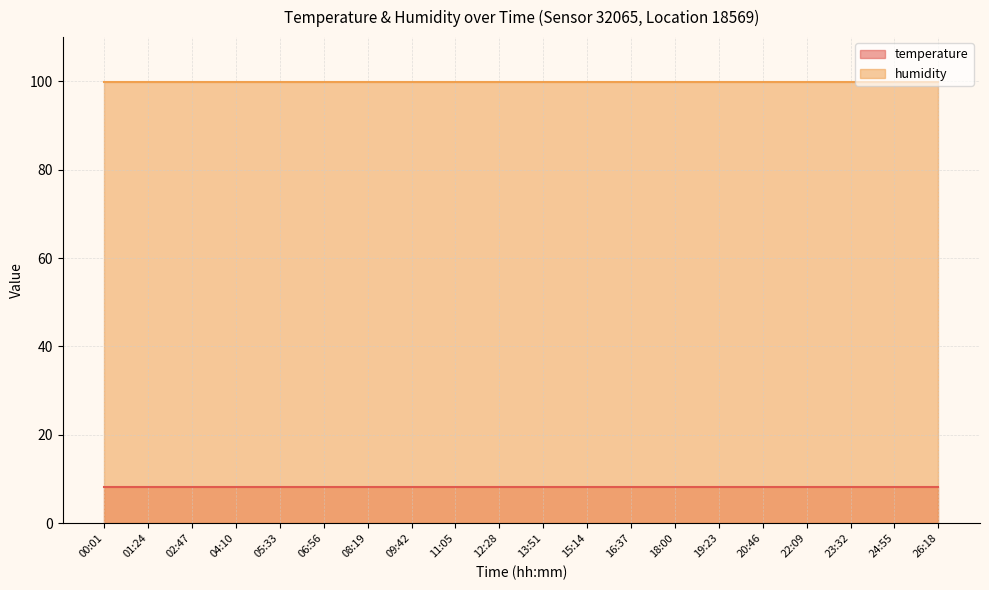

Does the chart have visible grid lines?

Yes